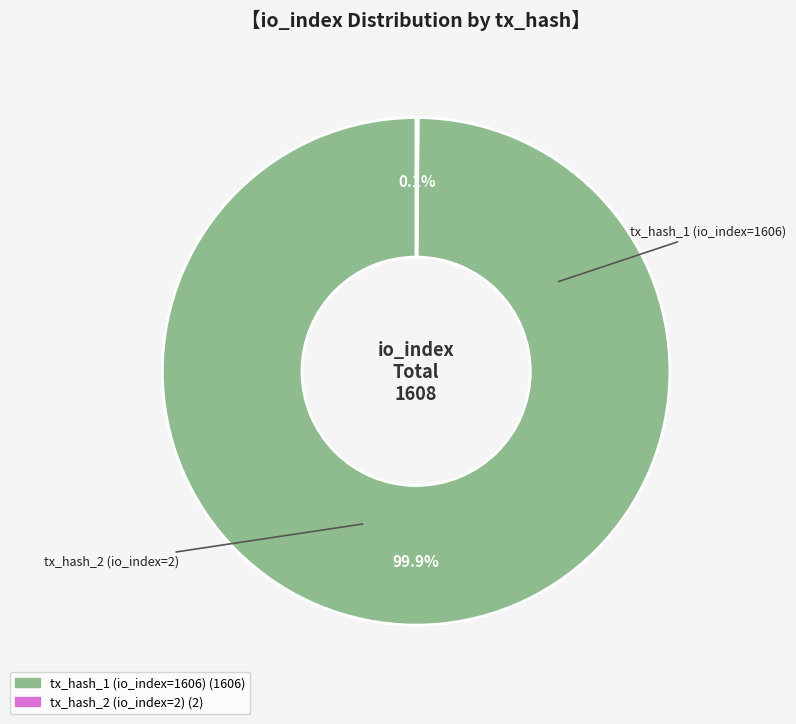

The tx_hash_1 (io_index=1606) slice represents 95% of the pie. True or false?

False